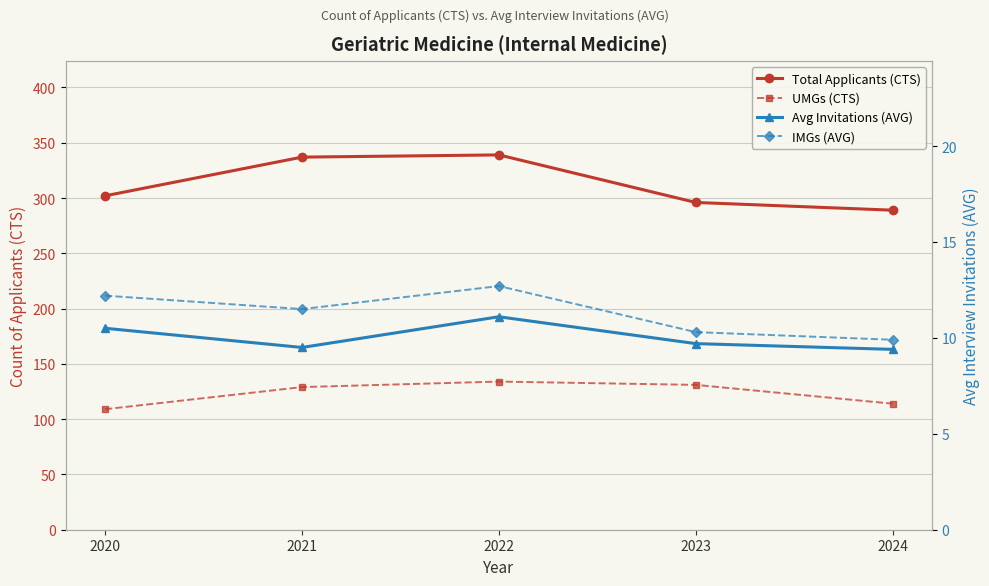

Is it true that IMGs (AVG) equals 3.4 at 2020?

False